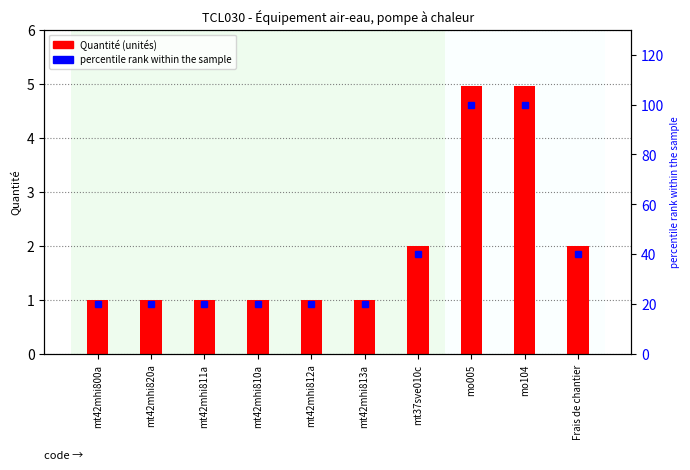

Reading left to right, list all the values displayed in this chart.

Quantité: 1.0	1.0	1.0	1.0	1.0	1.0	2.0	5.0	5.0	2.0
percentile rank within the sample: 20.2	20.2	20.2	20.2	20.2	20.2	40.3	100.0	100.0	40.3